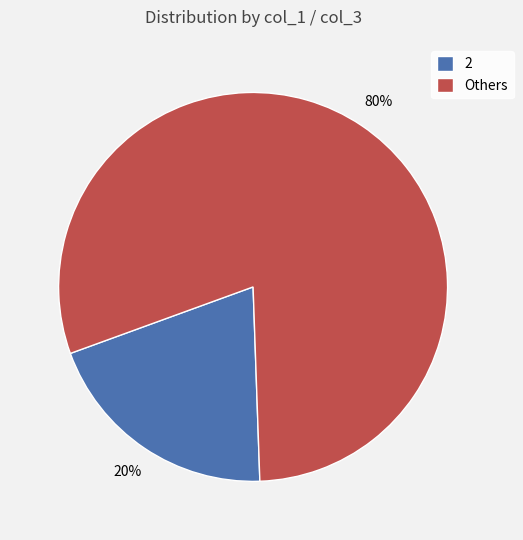

Combined, do 2 and Others account for over 50%?

Yes